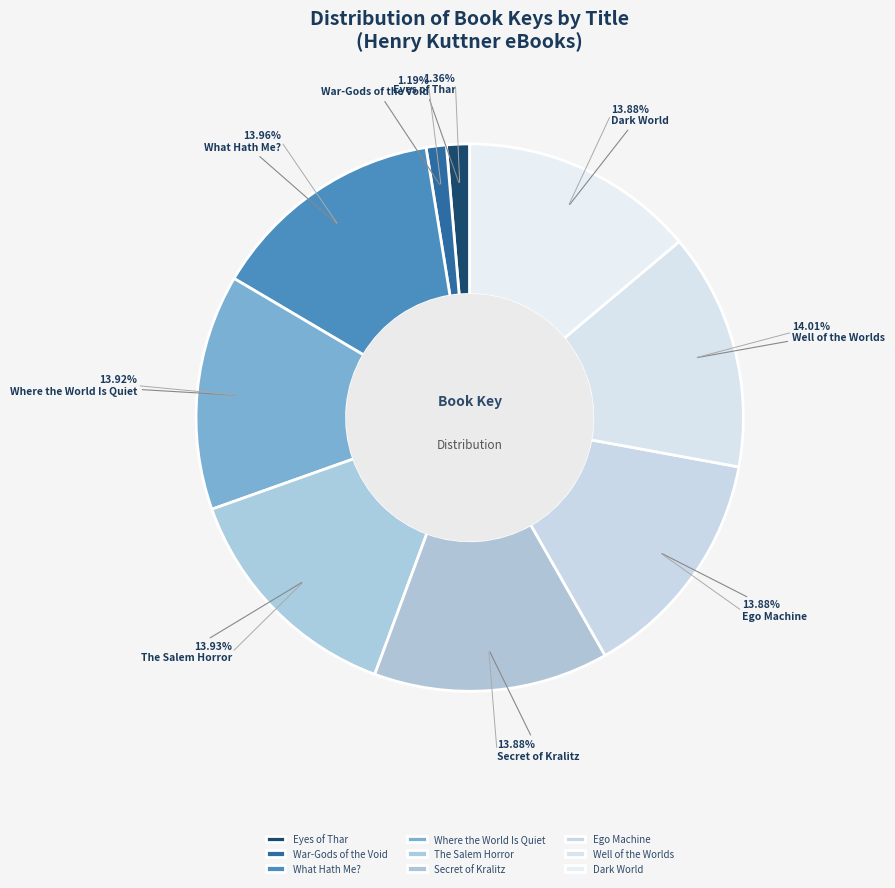

Which category has the biggest portion of the pie?

Well of the Worlds